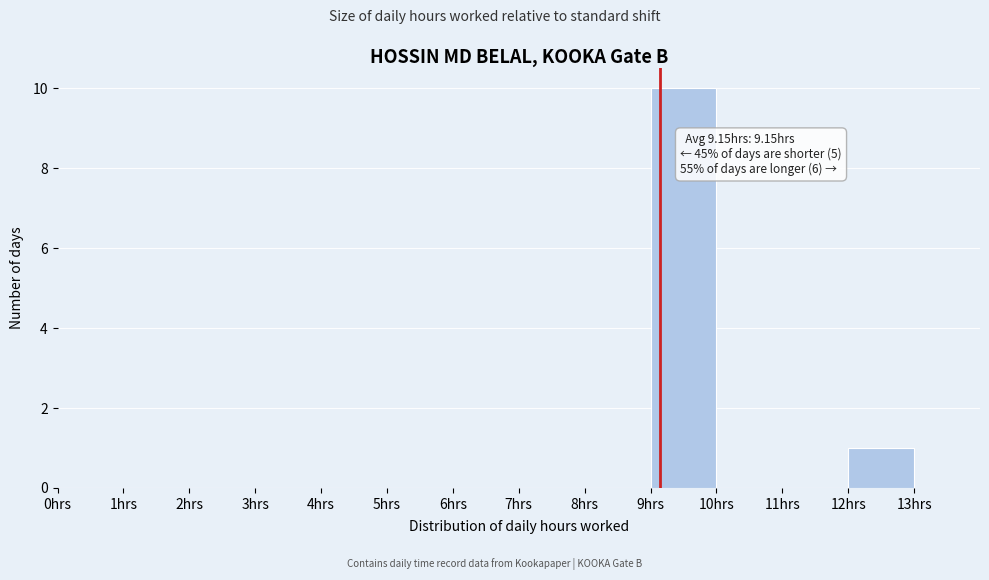

Over which range of the x-axis is the bar tallest?

9 to 10